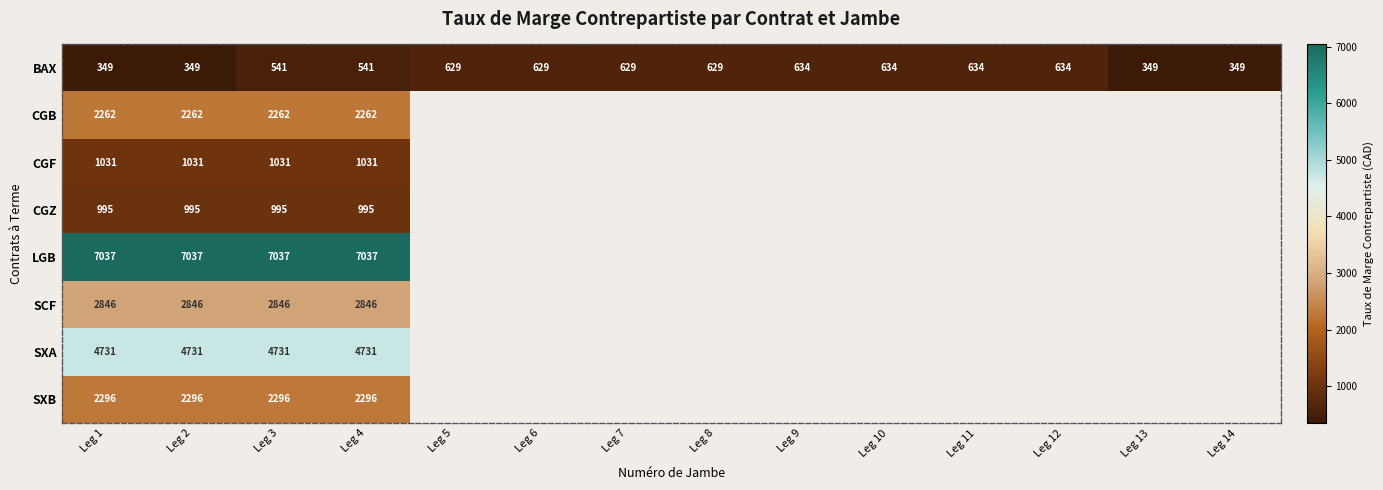

Is the value of SCF at Leg 3 greater than the value of CGZ at Leg 1?

Yes